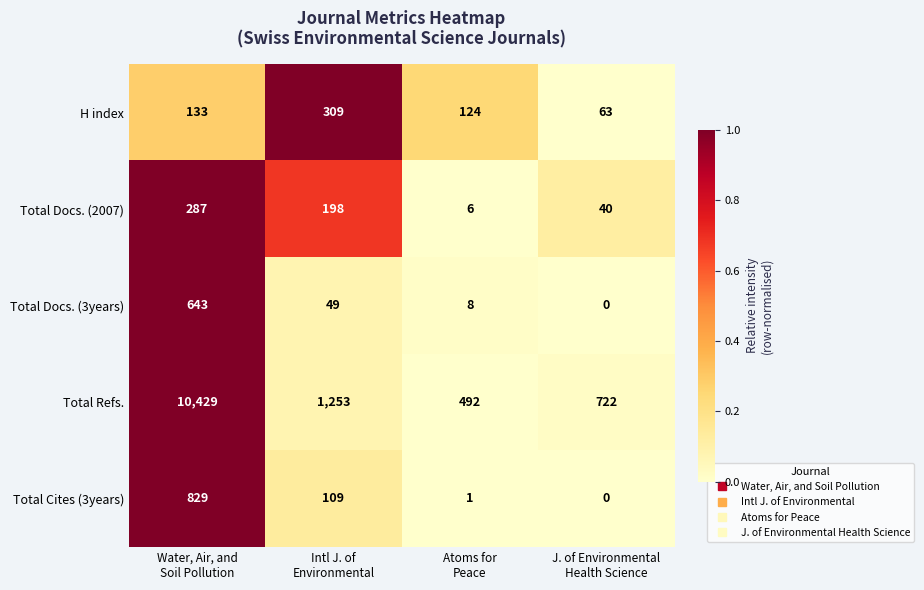

How many values in the H index series are below 133?

2